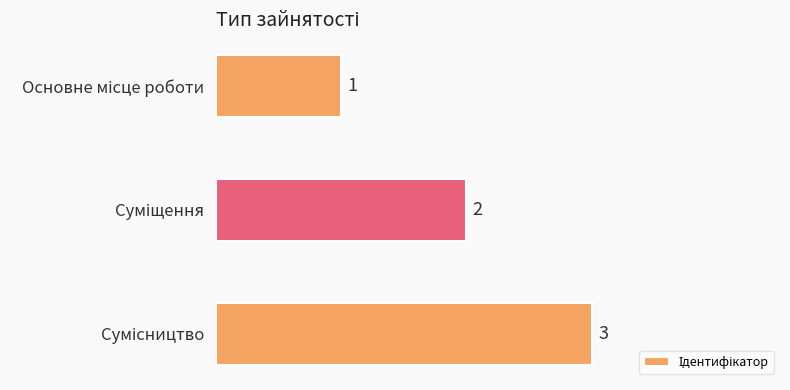

Count the values in the range 1 to 3.

3